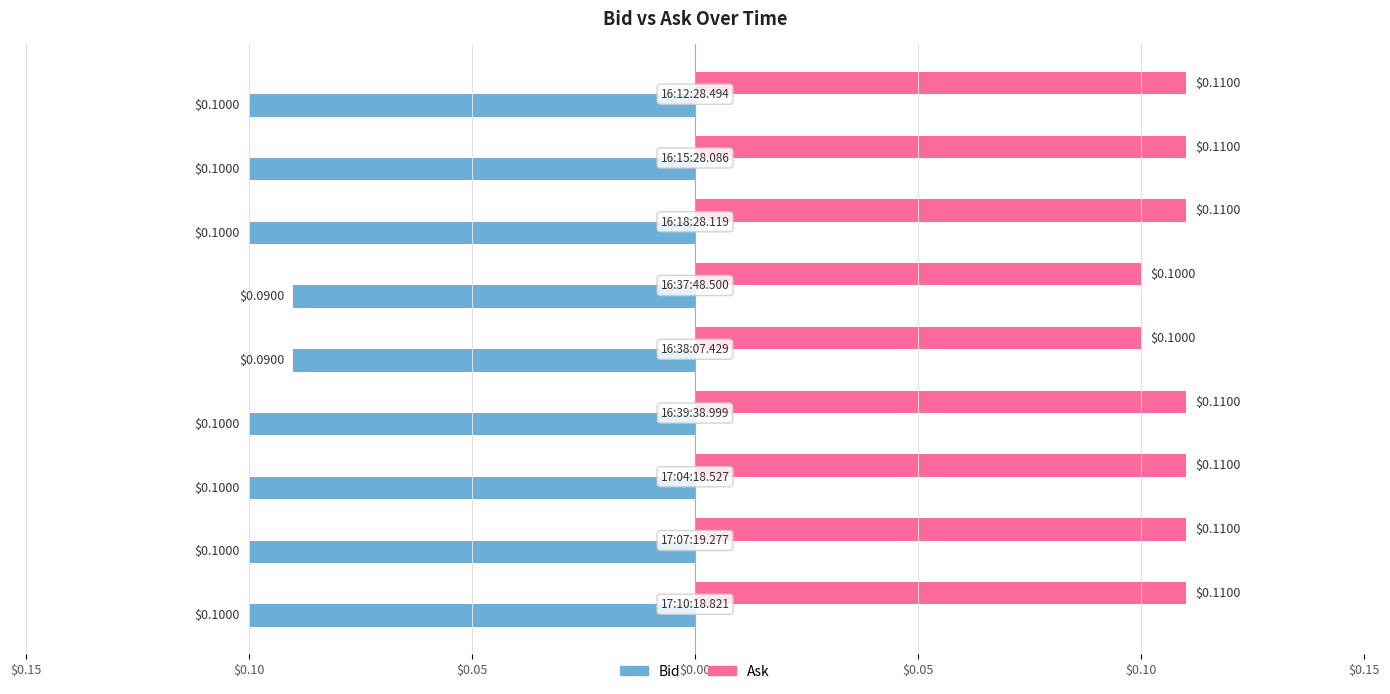

What are all the series names shown in the legend?

Bid, Ask